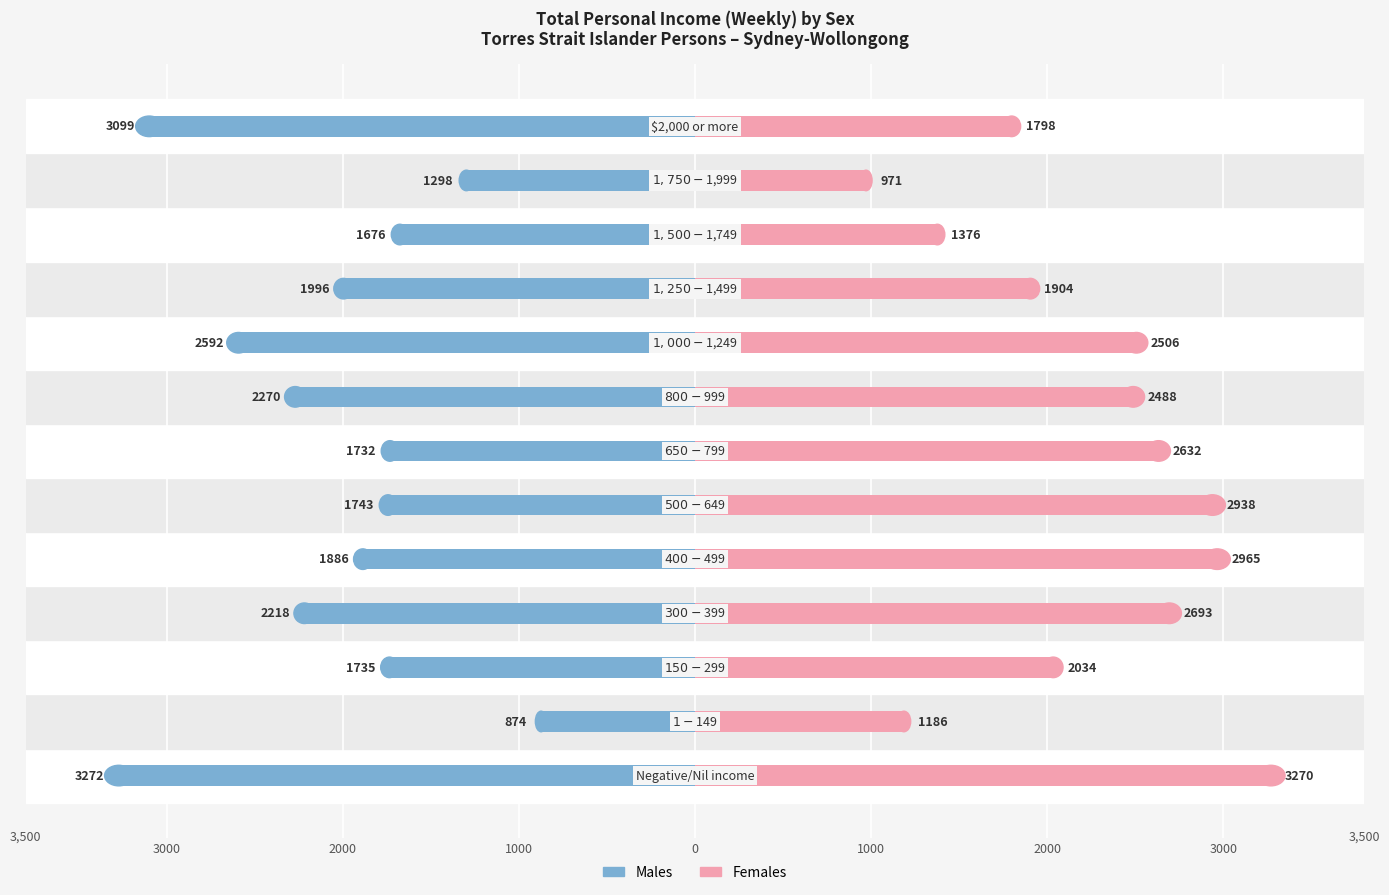

Reading right to left, list all the values displayed in this chart.

Males: -3099	-1298	-1676	-1996	-2592	-2270	-1732	-1743	-1886	-2218	-1735	-874	-3272
Females: 1798	971	1376	1904	2506	2488	2632	2938	2965	2693	2034	1186	3270